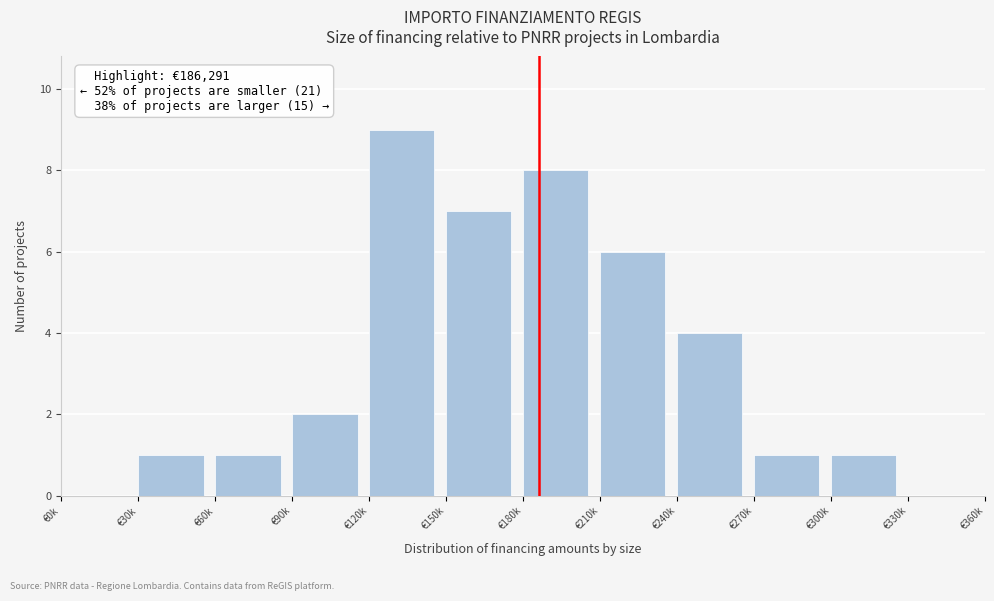

Reading left to right, transcribe all the data shown in this chart.

€0k=0	€30k=1	€60k=1	€90k=2	€120k=9	€150k=7	€180k=8	€210k=6	€240k=4	€270k=1	€300k=1	€330k=0